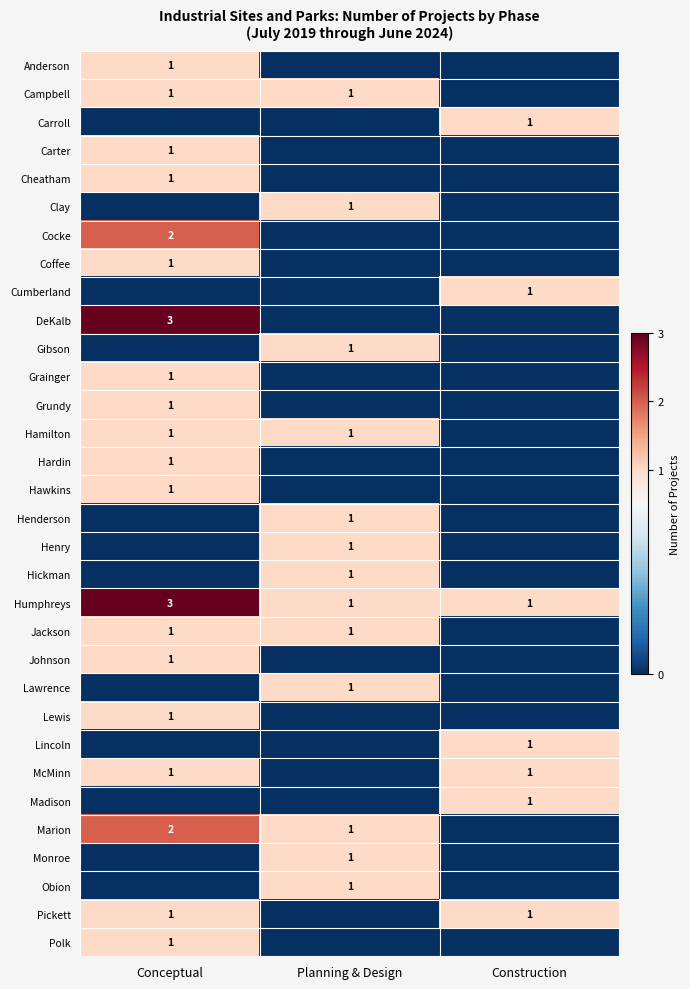

What is the spread (max minus min) of values at Construction?

1